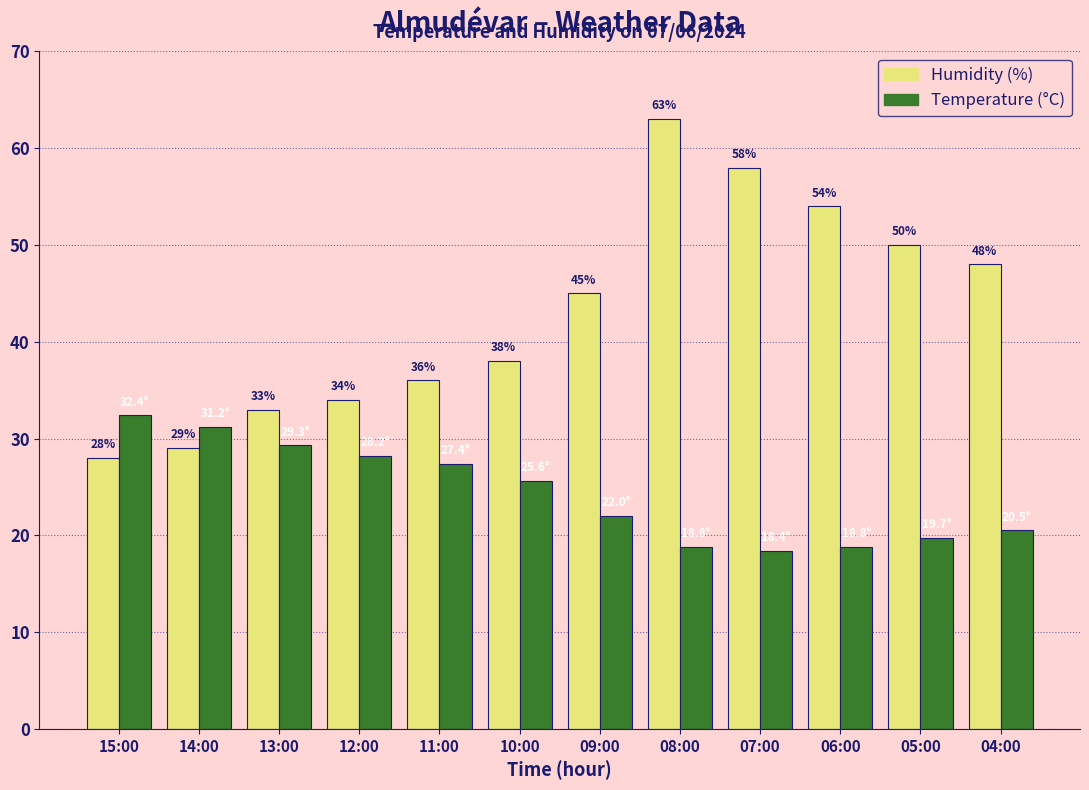

Does the chart contain any negative values?

No